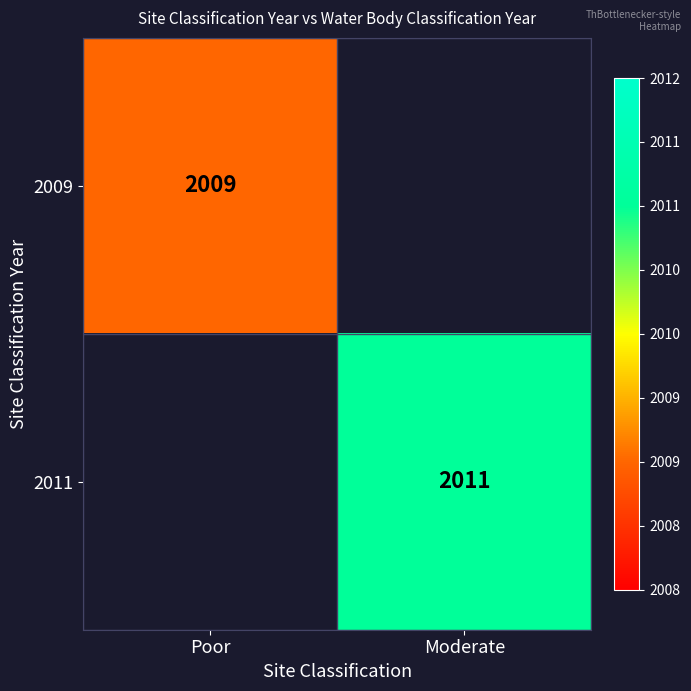

Which category has the highest value across all series?

Moderate